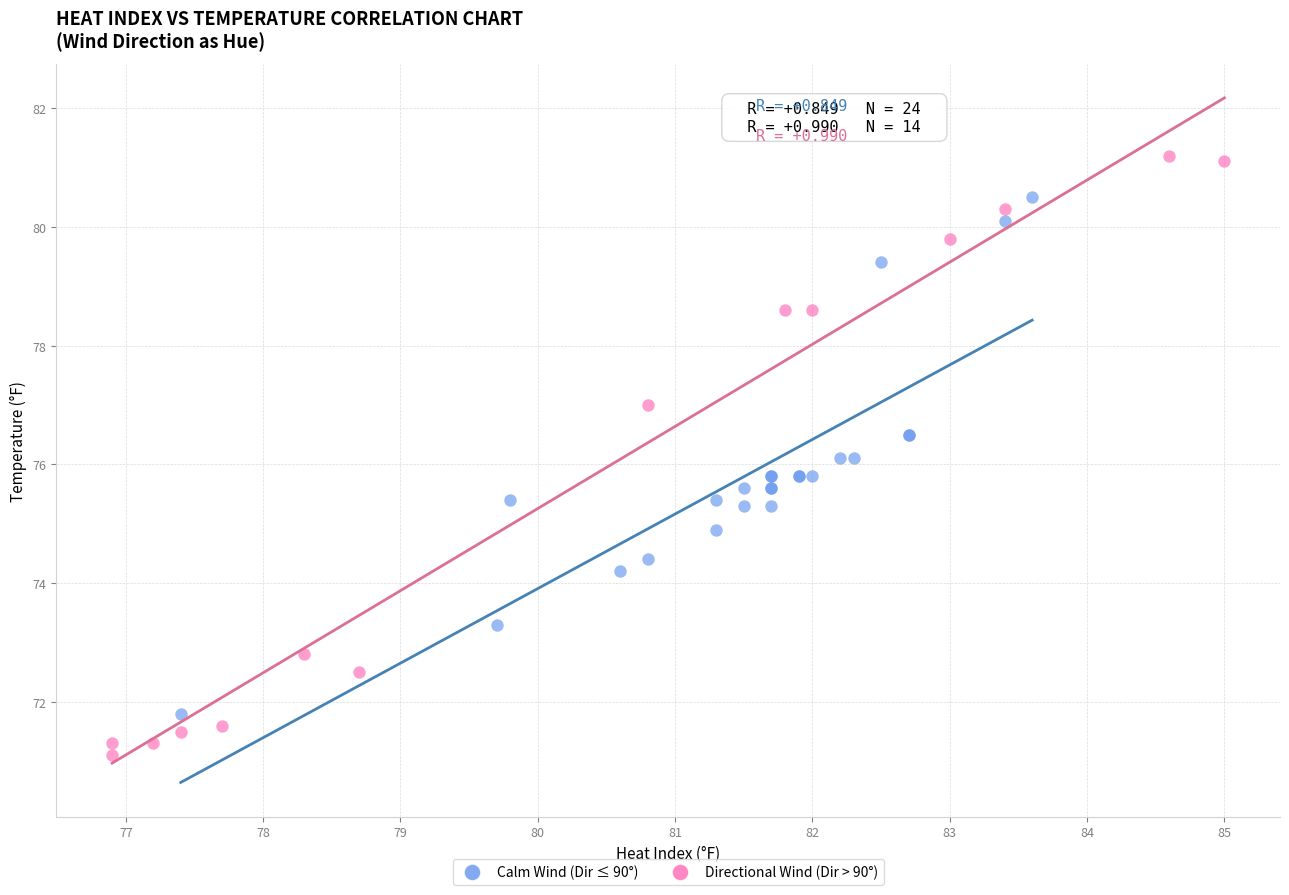

Which series reaches the minimum Y coordinate?

Directional Wind (Dir > 90°)